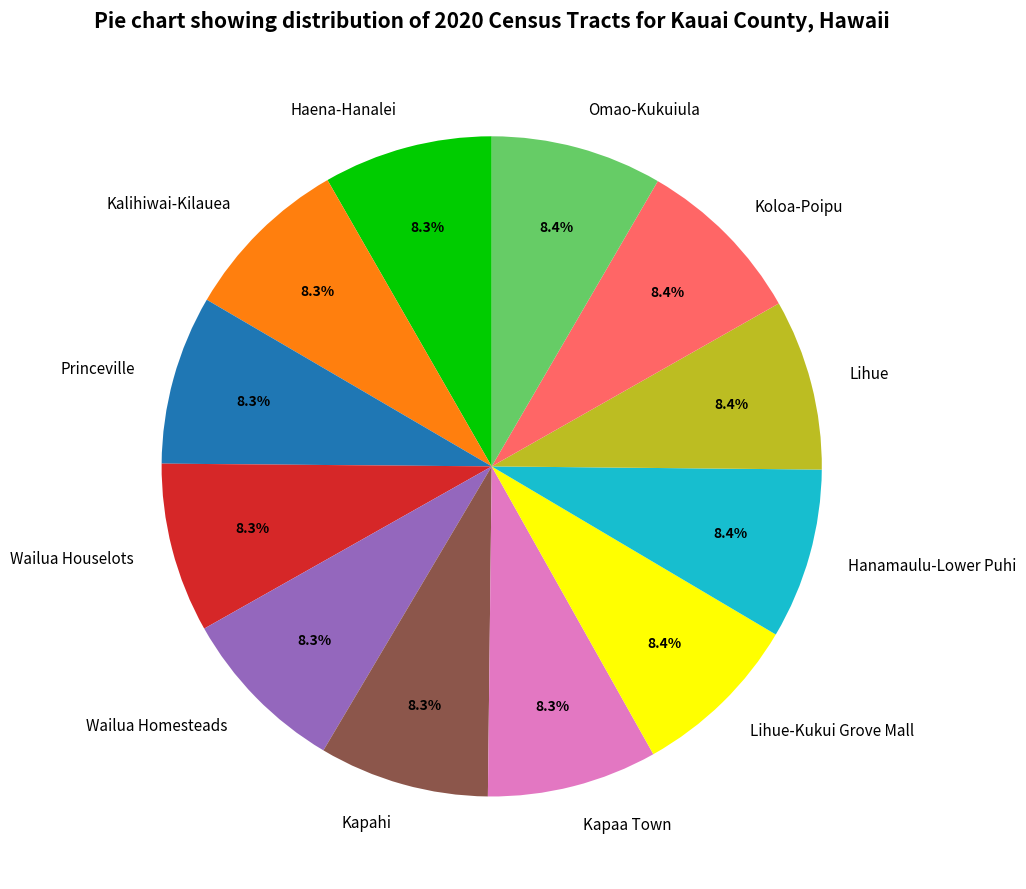

How many slices are in this pie chart?

12